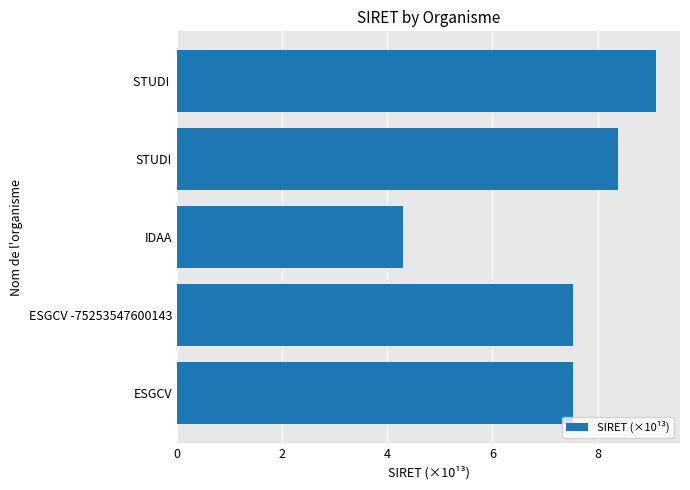

Which has a higher value, ESGCV -75253547600143 or STUDI ?

STUDI 